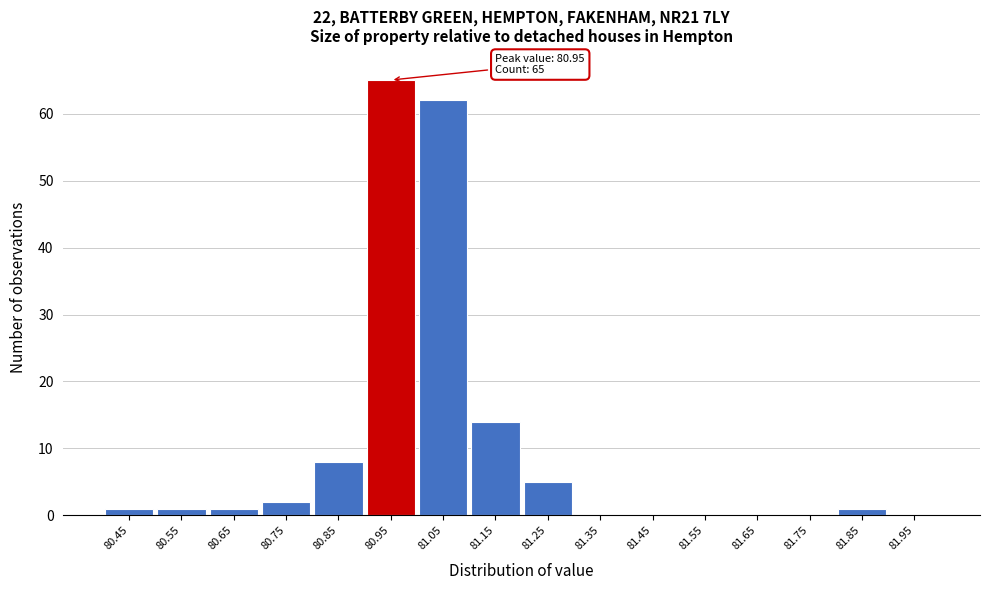

Reading left to right, transcribe all the data shown in this chart.

80.45=1	80.55=1	80.65=1	80.75=2	80.85=8	80.95=65	81.05=62	81.15=14	81.25=5	81.35=0	81.45=0	81.55=0	81.65=0	81.75=0	81.85=1	81.95=0